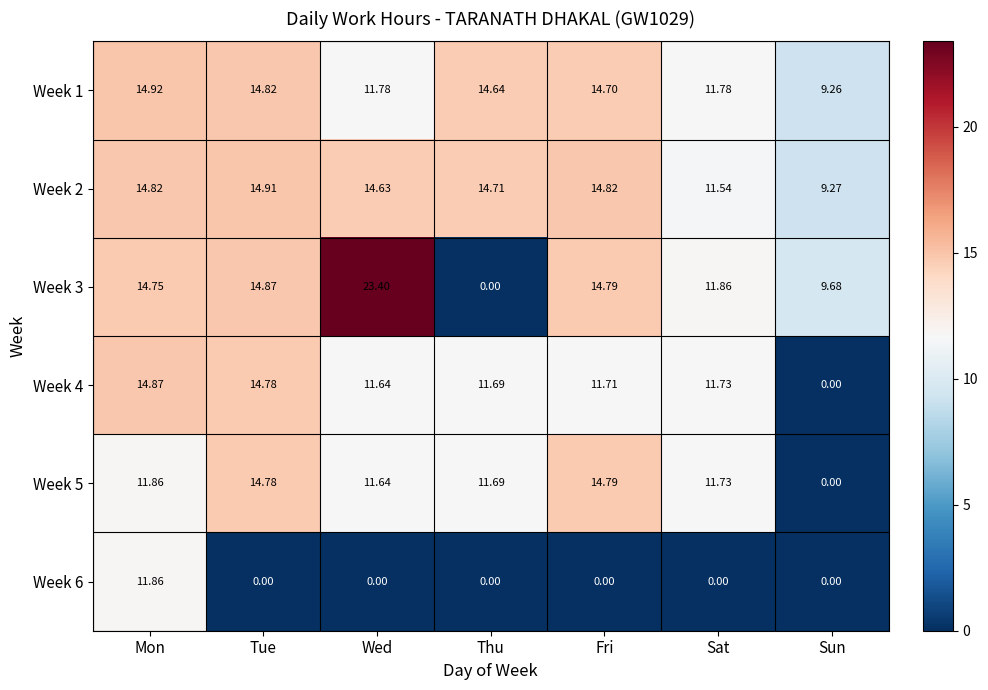

Which category has the highest value across all series?

Wed